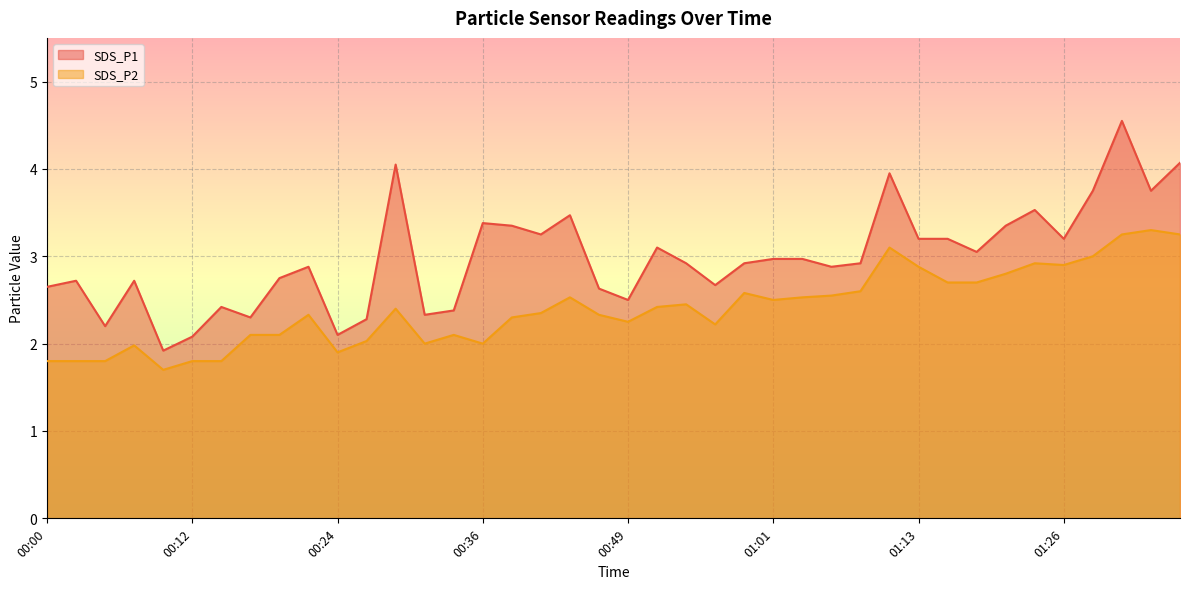

List the series in order of their overall mean, lowest first.

SDS_P2, SDS_P1